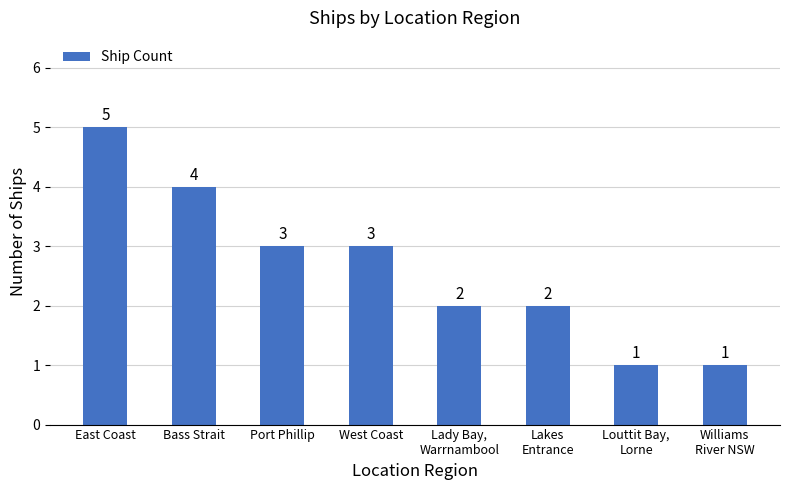

The value at Port Phillip is 3. True or false?

True